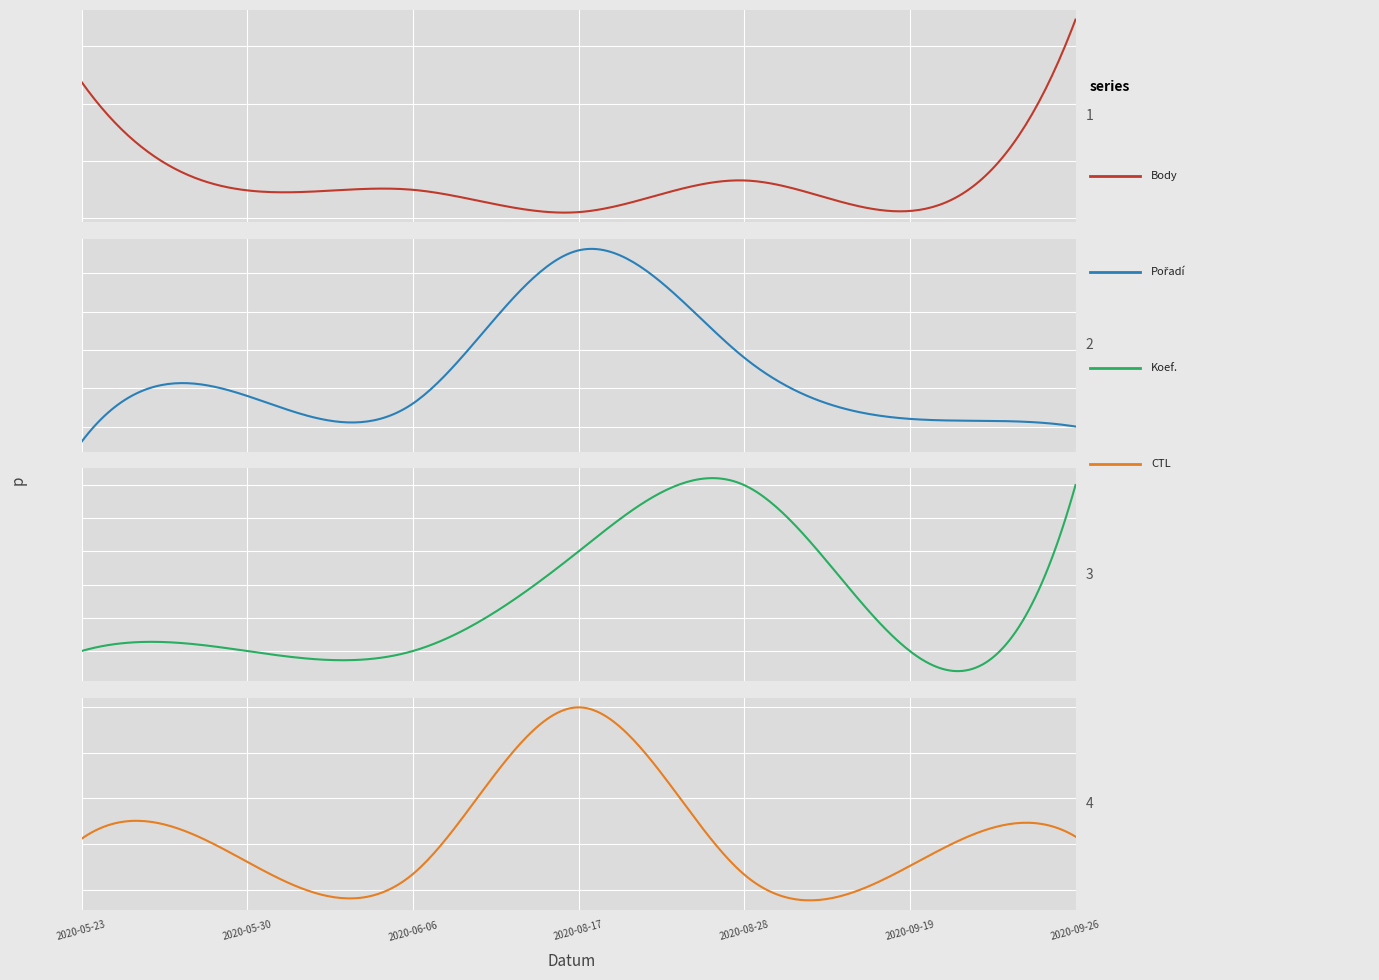

What is the difference between the maximum and minimum values in the Pořadí series?

25